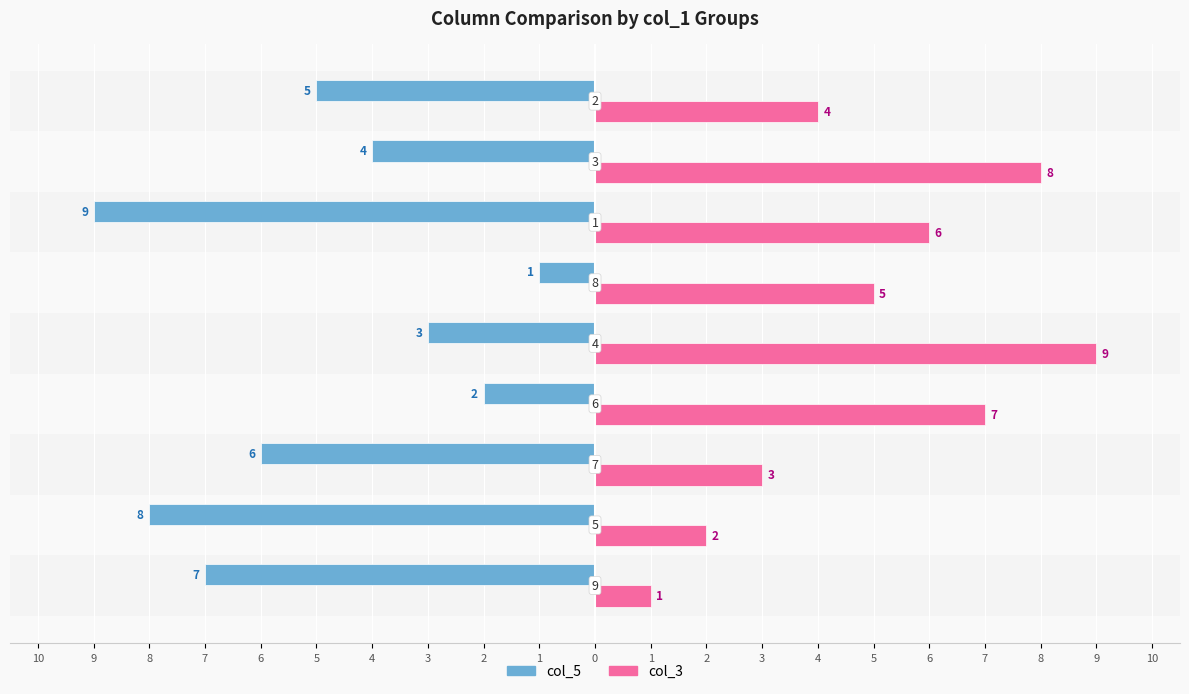

Which series has the widest spread of values?

col_5